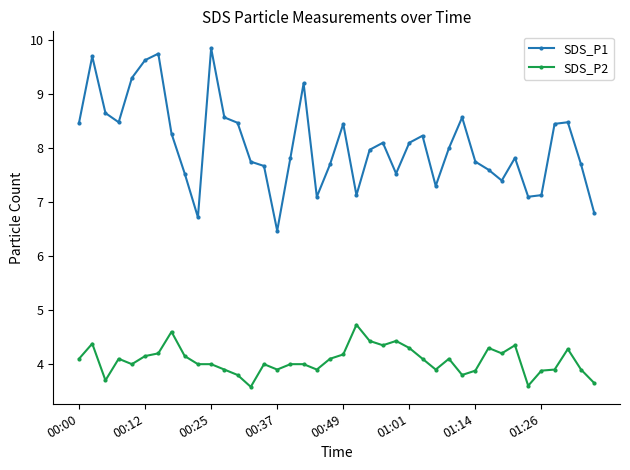

Which series has the widest spread of values?

SDS_P1